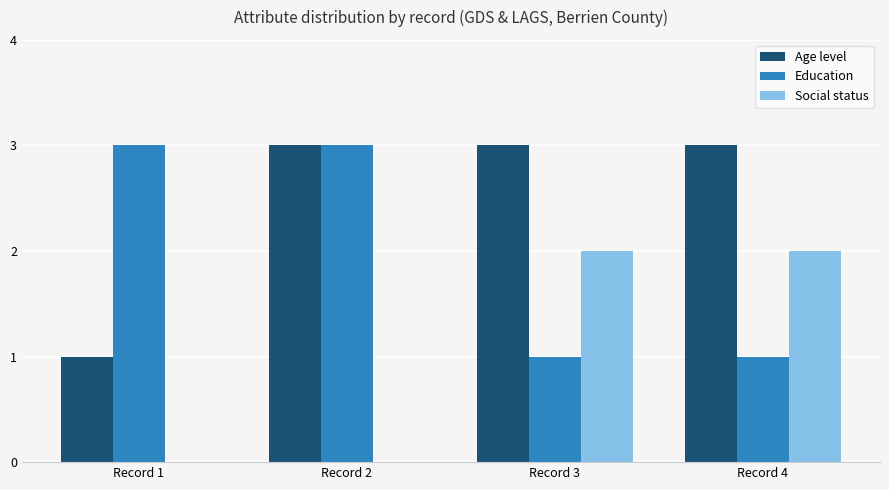

Does the chart contain stacked bars?

No